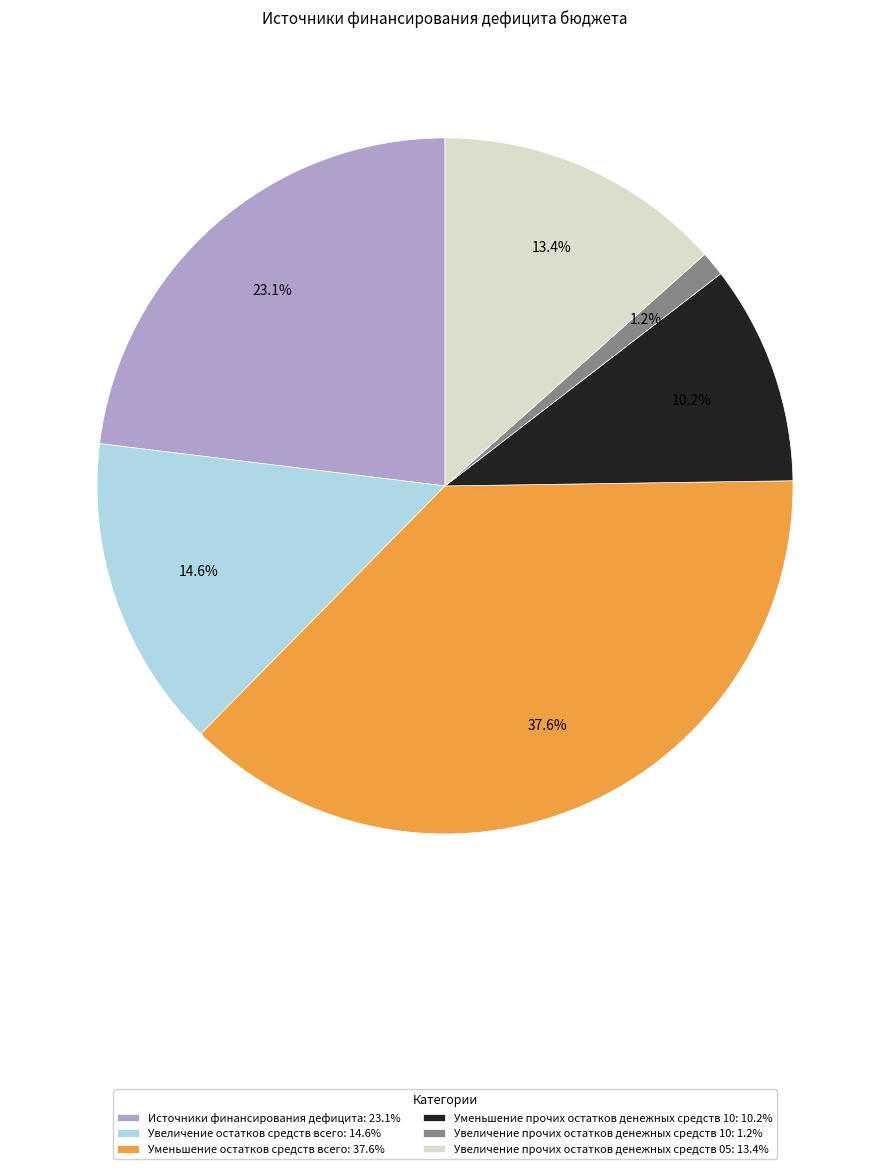

To the nearest percent, what is the average slice percentage?

17%